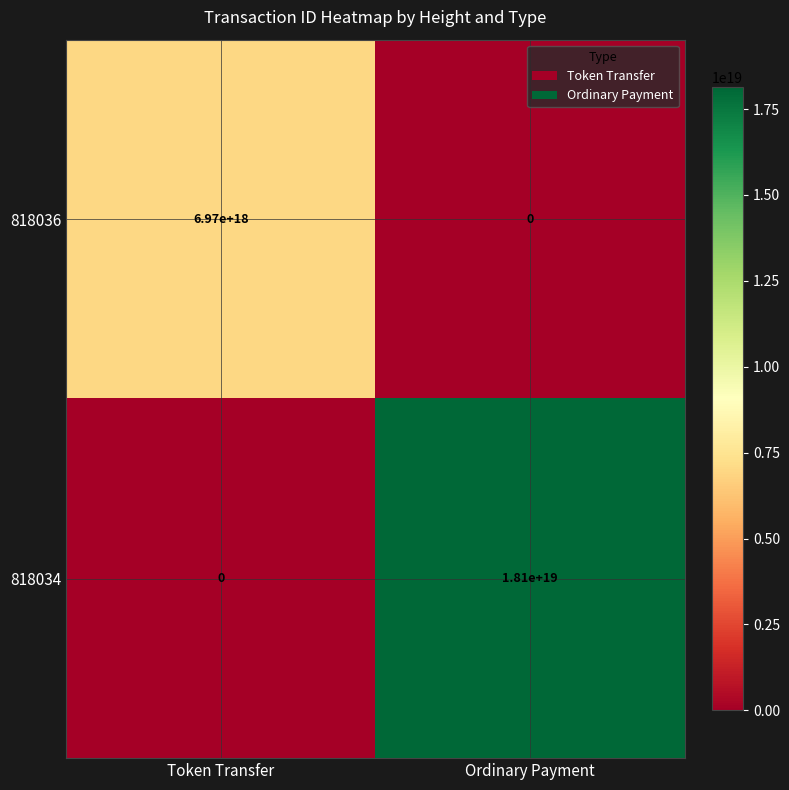

Which series has the largest range (max minus min)?

818034